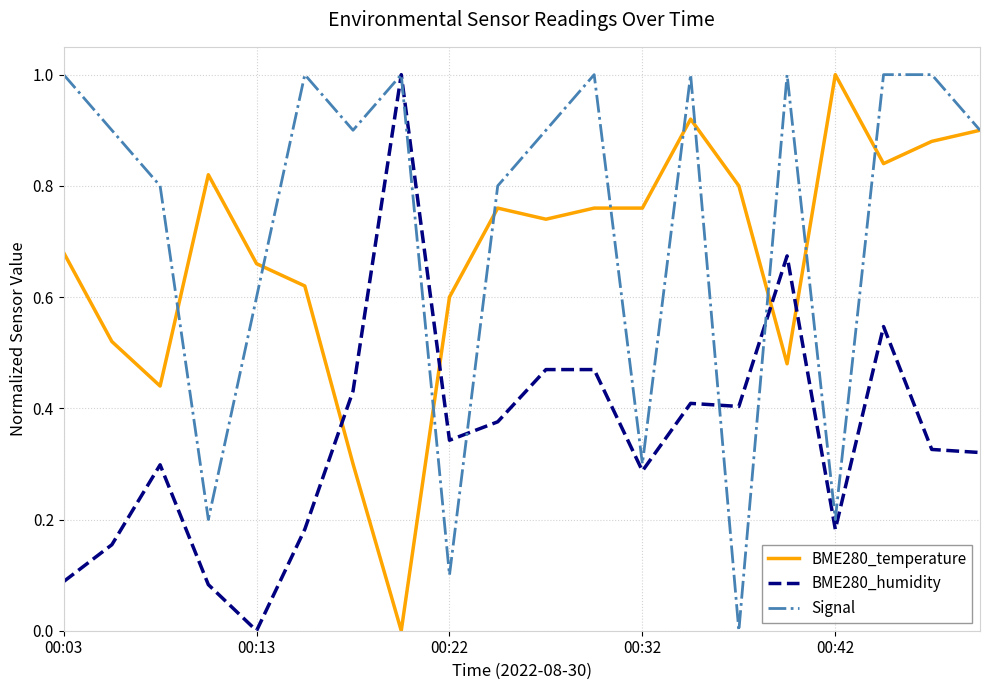

How many times do BME280_temperature and BME280_humidity cross each other?

4